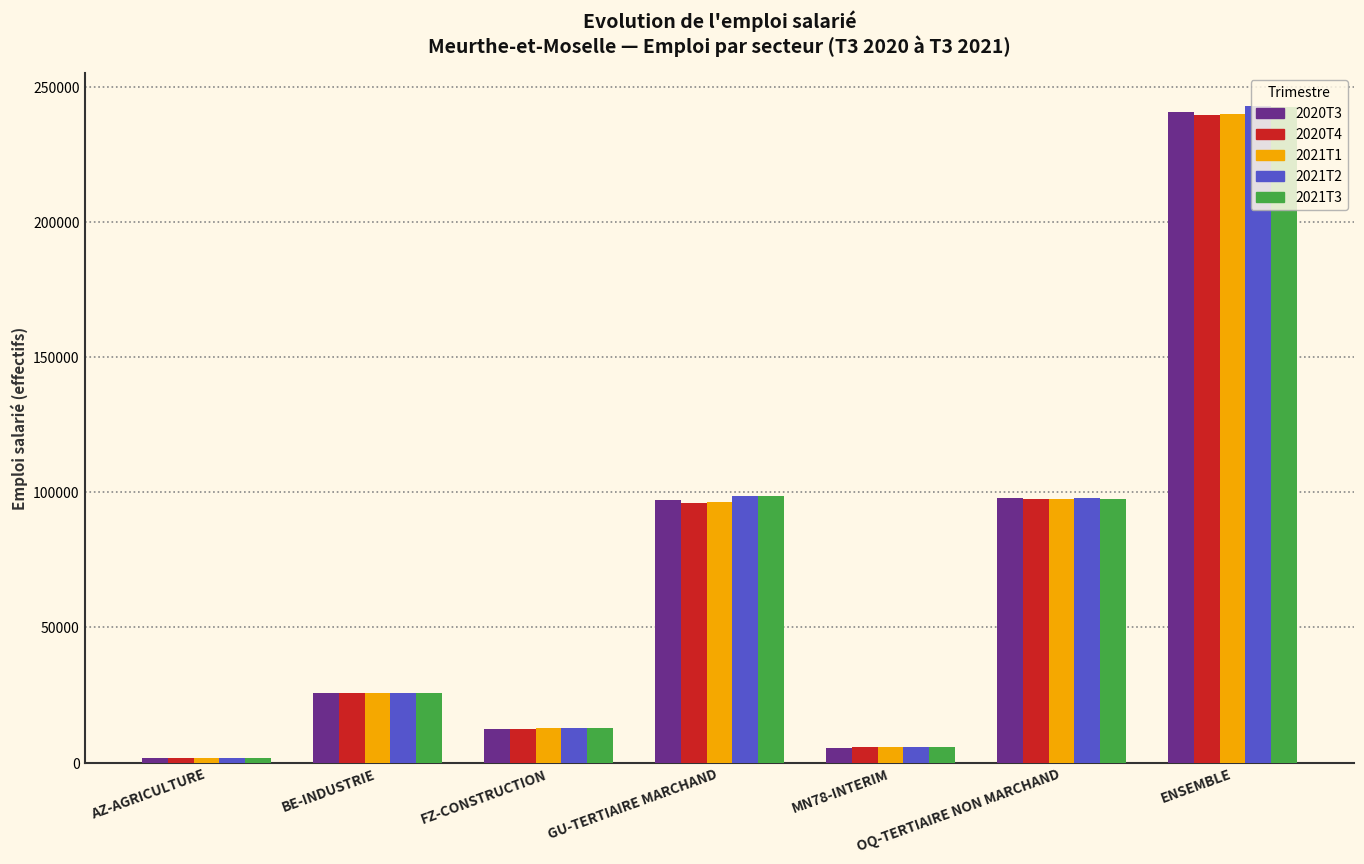

What is the spread (max minus min) of values at GU-TERTIAIRE MARCHAND?

2614.9